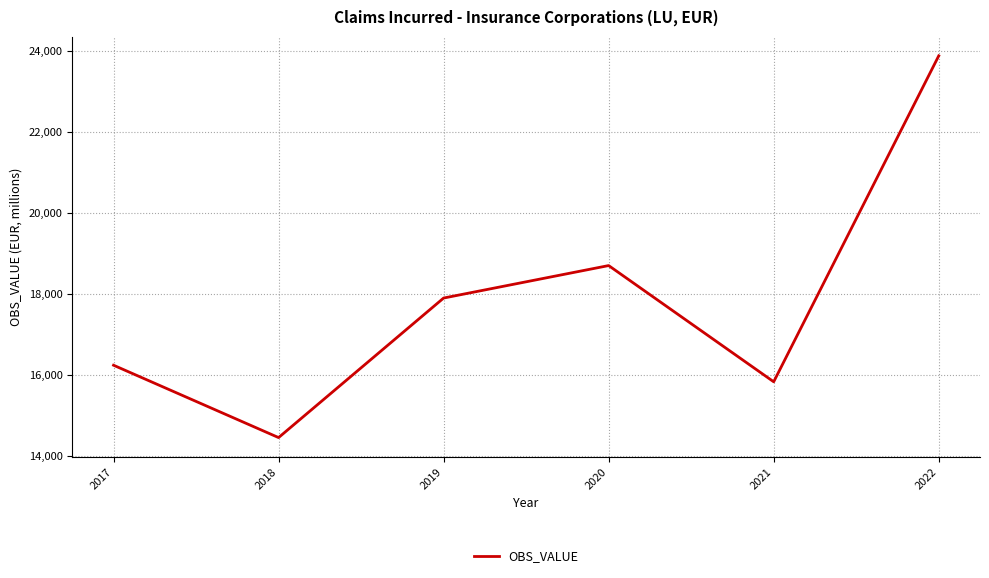

List the labels in order of value, largest first.

2022, 2020, 2019, 2017, 2021, 2018